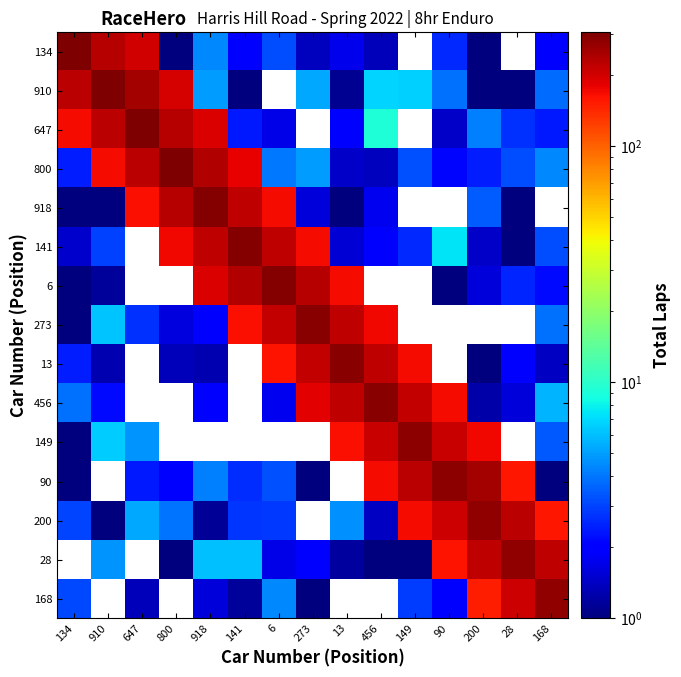

How many categories are shown in the chart?

15